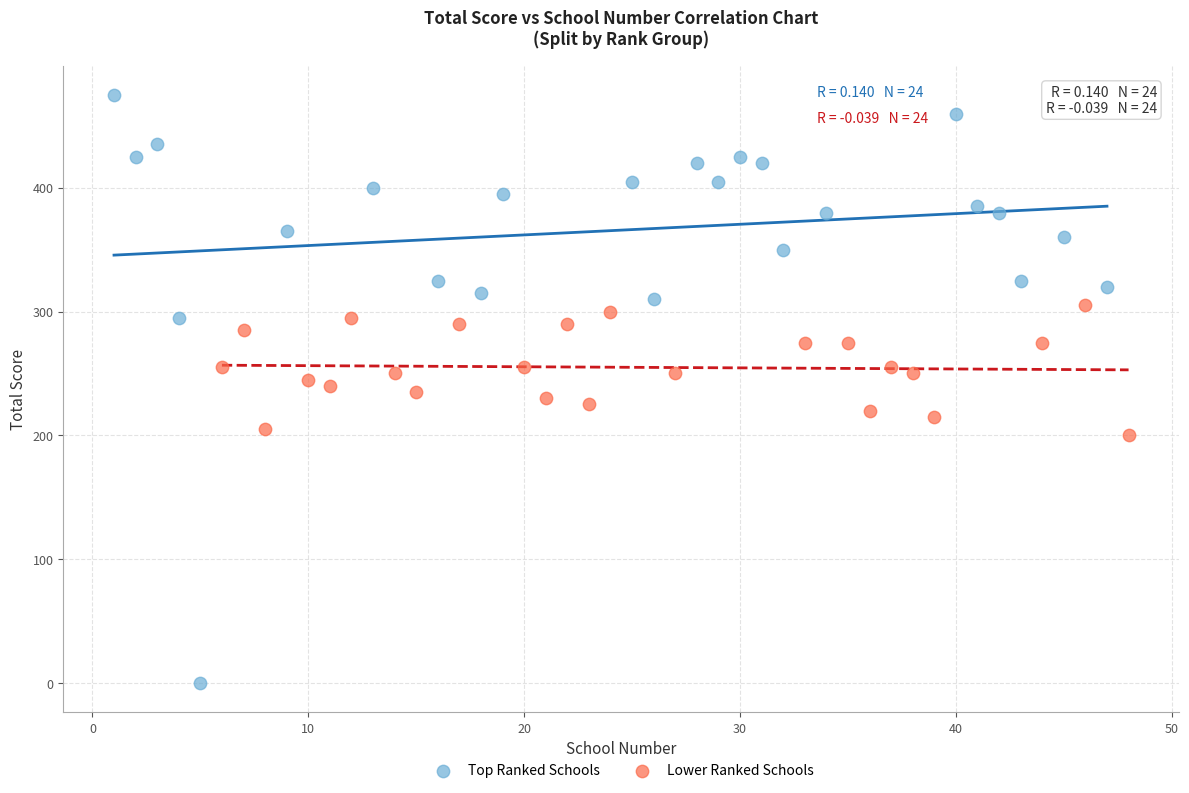

Which series contains the highest Y value?

Top Ranked Schools